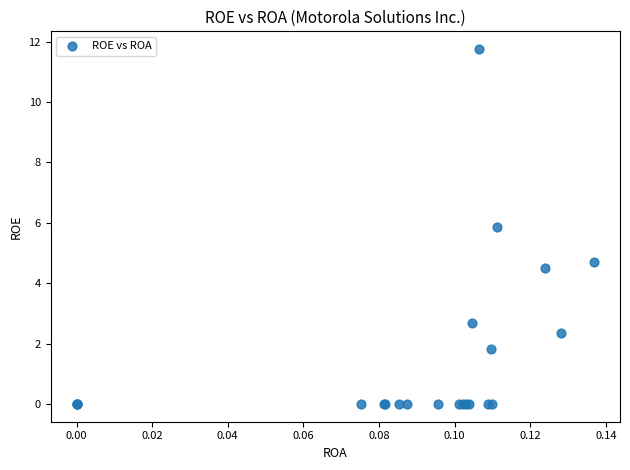

What Y value in the scatter plot is closest to 5?

4.7